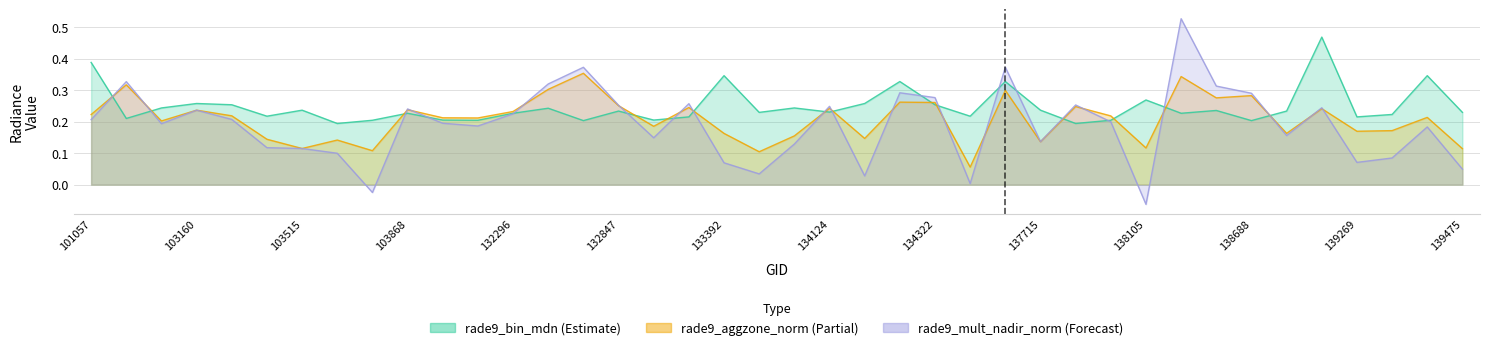

True or false: rade9_mult_nadir_norm has more than 1 interior local peaks.

True